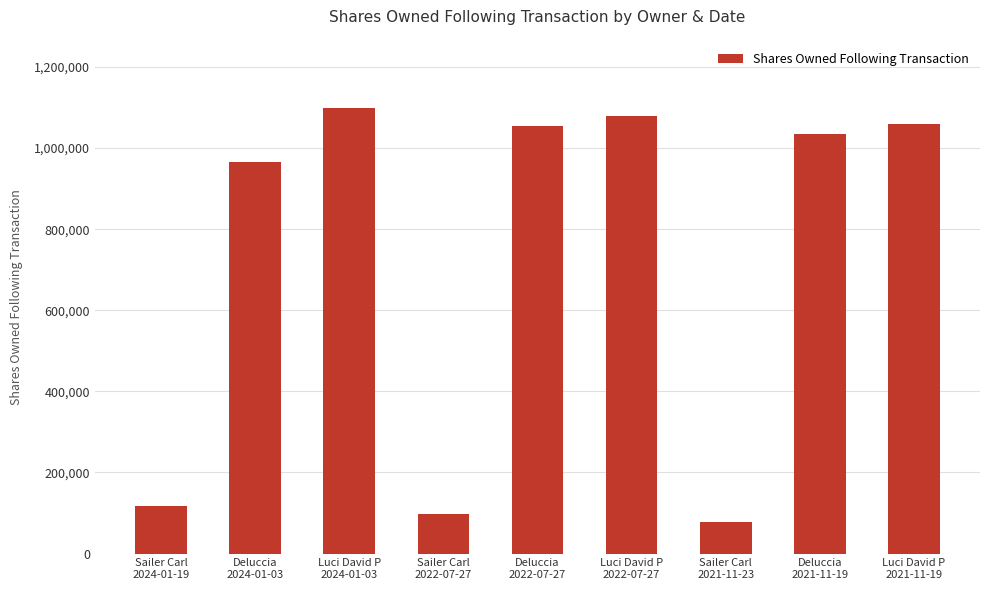

What is the label of the 5th bar from the right?

Deluccia
2022-07-27